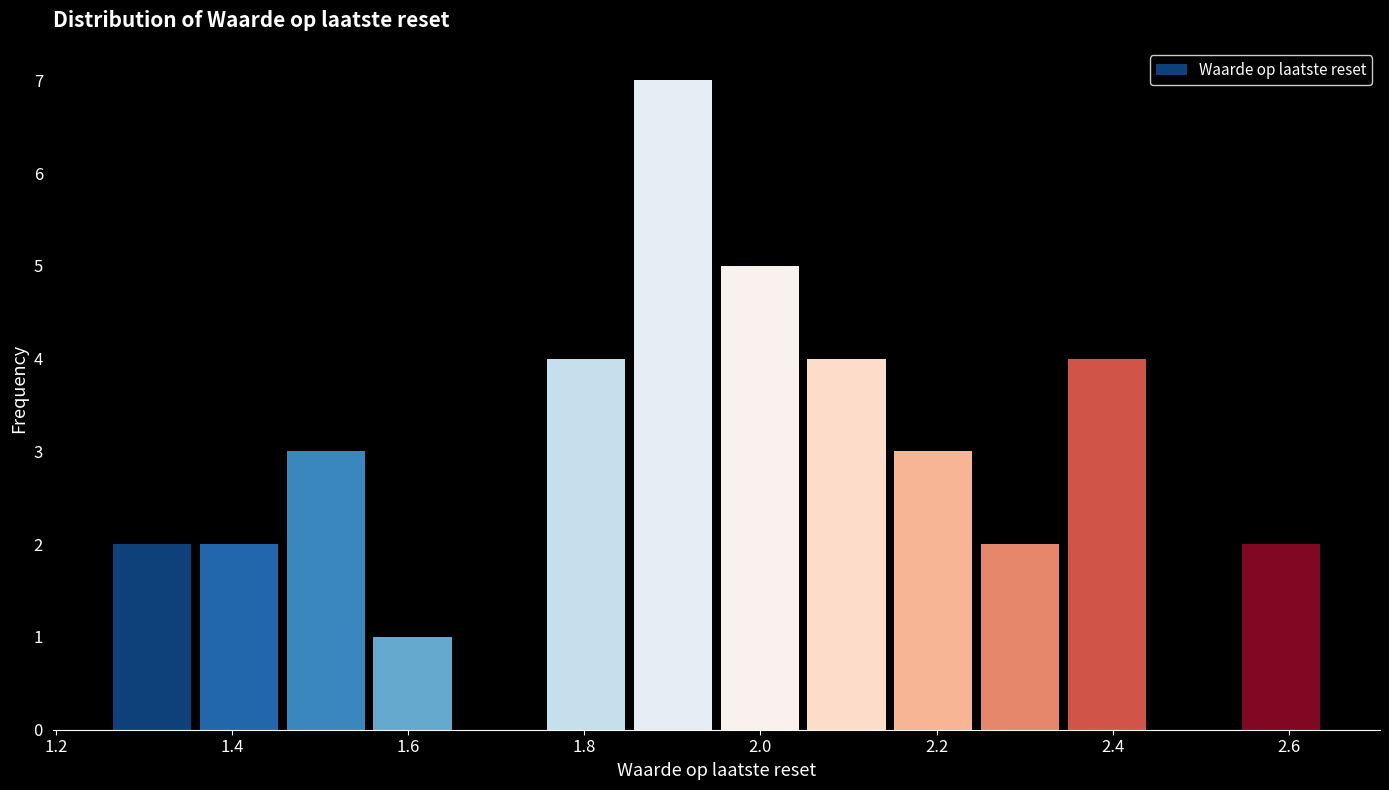

How tall is the bar that spans 1.96 to 2.04 on the x-axis? Neither the bar edges nor the heights are printed on the chart, so give them approximately, as read against the axes.

5